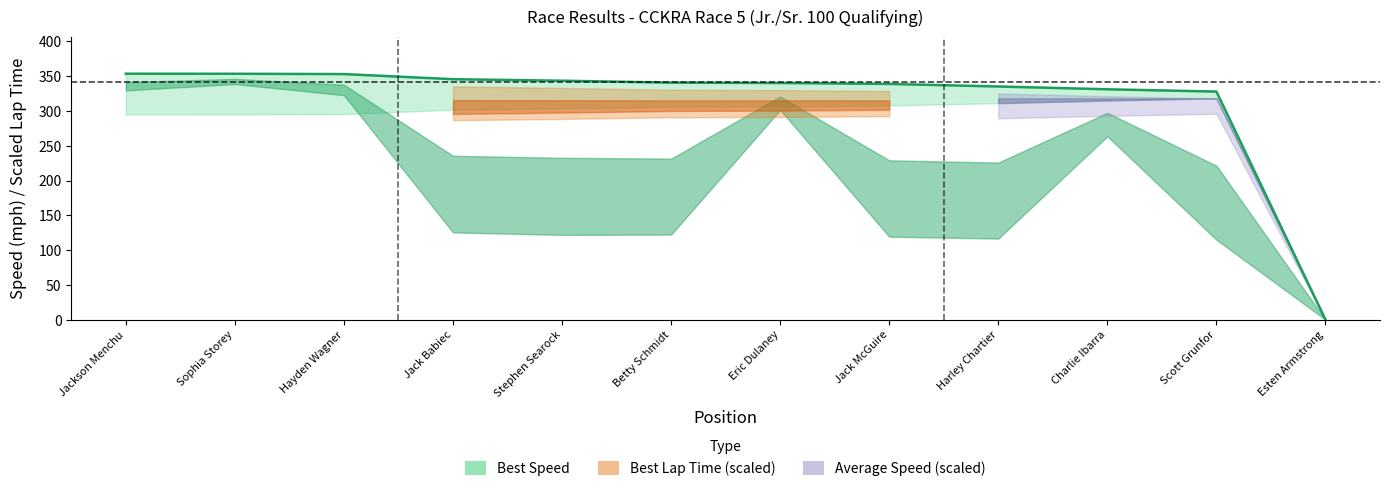

Reading left to right, transcribe all the data shown in this chart.

Total Laps: 3.0	3.0	3.0	3.0	3.0	3.0	3.0	3.0	3.0	3.0	3.0	0.0
Best Lap time: 50.9	50.9	51.0	52.1	52.4	52.8	52.9	53.1	53.7	54.4	54.9	0.0
Best Speed: 353.5	353.4	352.9	345.6	343.4	340.7	340.1	338.8	335.1	331.1	327.8	0.0
Average Speed: 329.4	338.6	322.5	125.4	121.9	122.3	301.4	119.3	116.5	263.5	114.9	0.0
Total Time: 163.9	159.5	167.4	430.5	443.1	441.6	179.2	452.7	463.4	204.9	469.8	0.0
Total Distance: 15.0	15.0	15.0	15.0	15.0	15.0	15.0	15.0	15.0	15.0	15.0	0.0